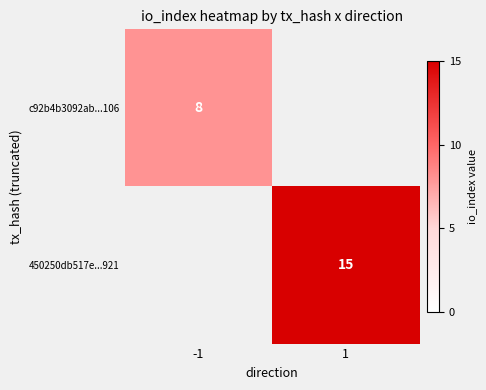

Is the value of c92b4b3092ab...106 at -1 greater than the value of 450250db517e...921 at 1?

No